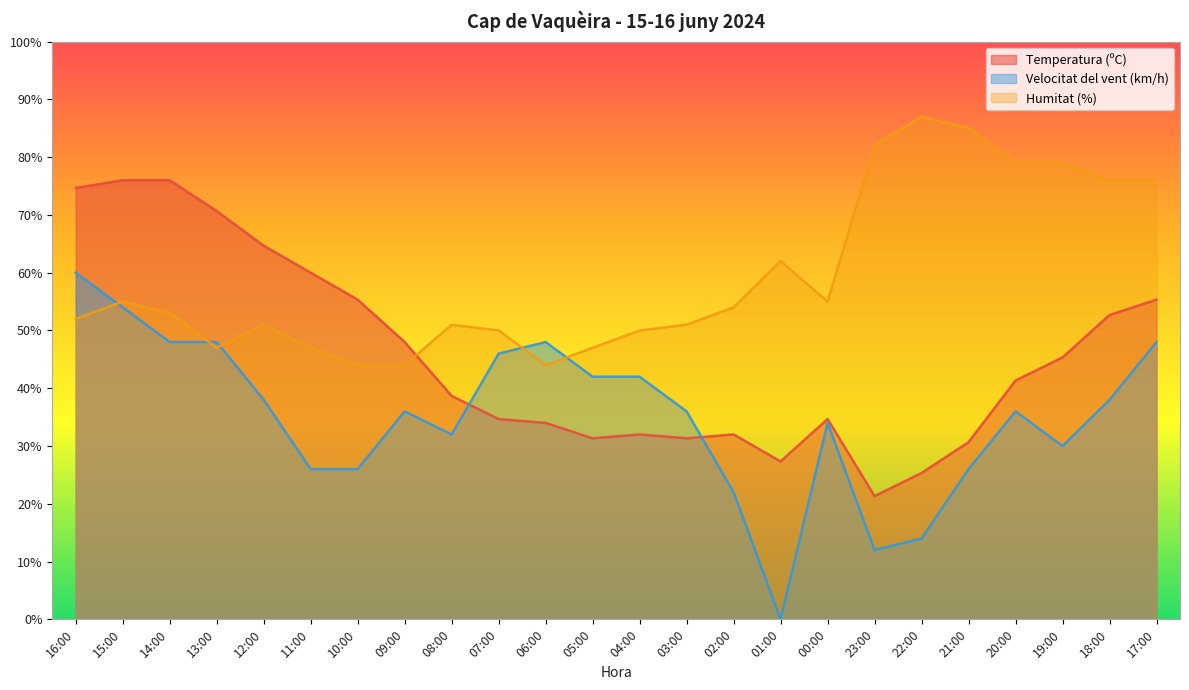

Is it true that Humitat (%) equals 50.0 at 04:00?

True